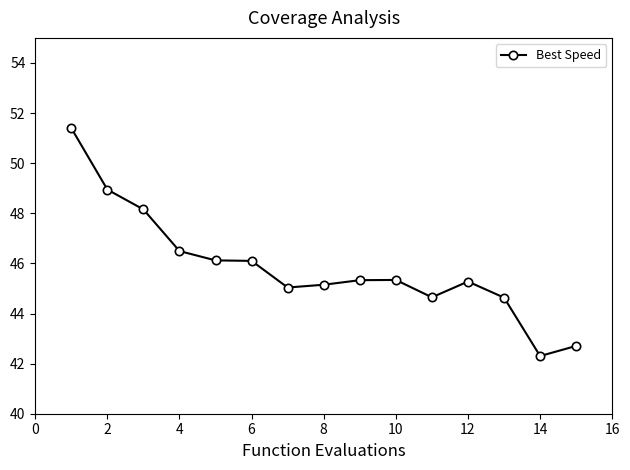

What is the value of the 2nd point from the left?

48.9